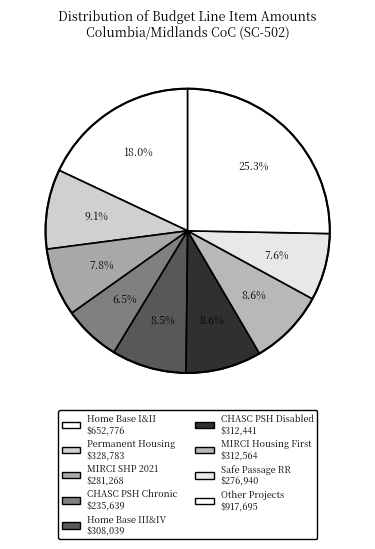

Is there a majority slice in this chart?

No